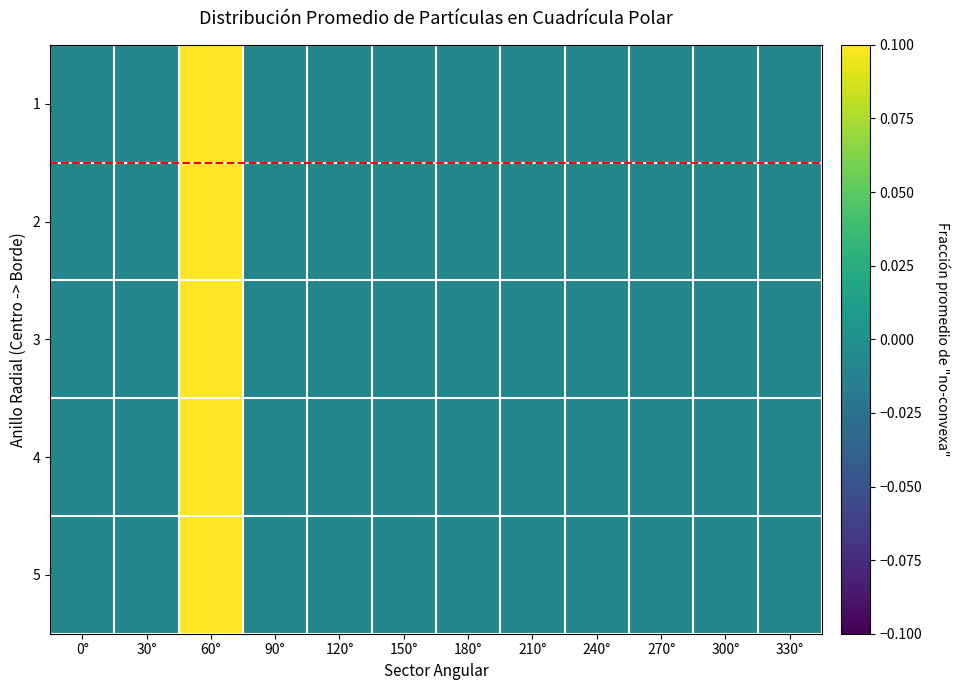

At which category is the sum across all series the highest?

60°